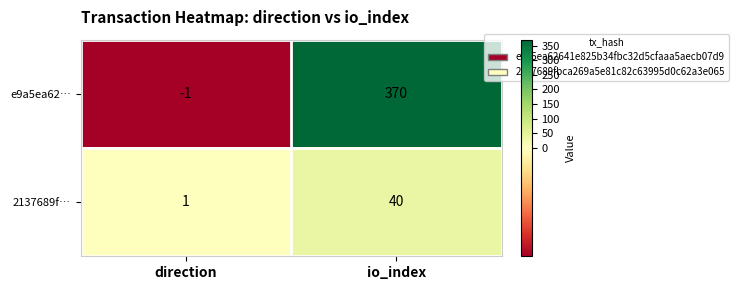

What is the difference between the highest and lowest values at direction?

2